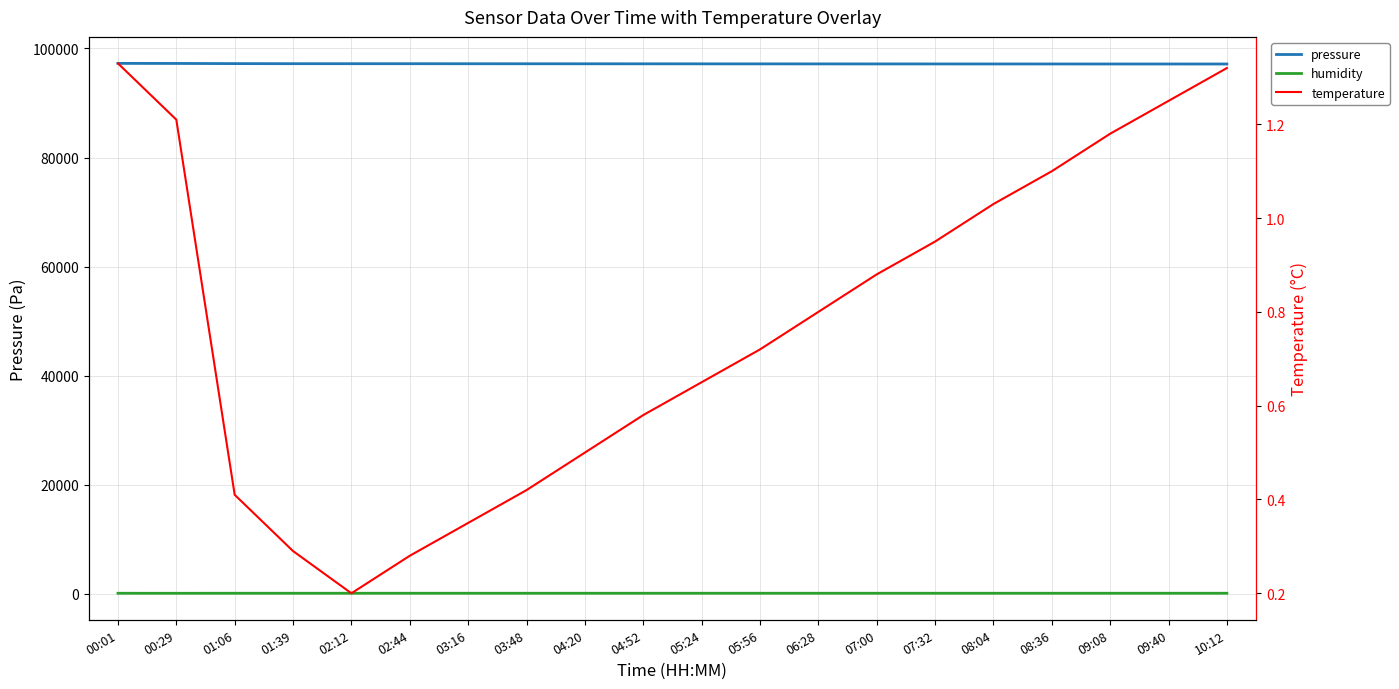

Rank the categories by temperature value from lowest to highest.

02:12, 02:44, 01:39, 03:16, 01:06, 03:48, 04:20, 04:52, 05:24, 05:56, 06:28, 07:00, 07:32, 08:04, 08:36, 09:08, 00:29, 09:40, 10:12, 00:01